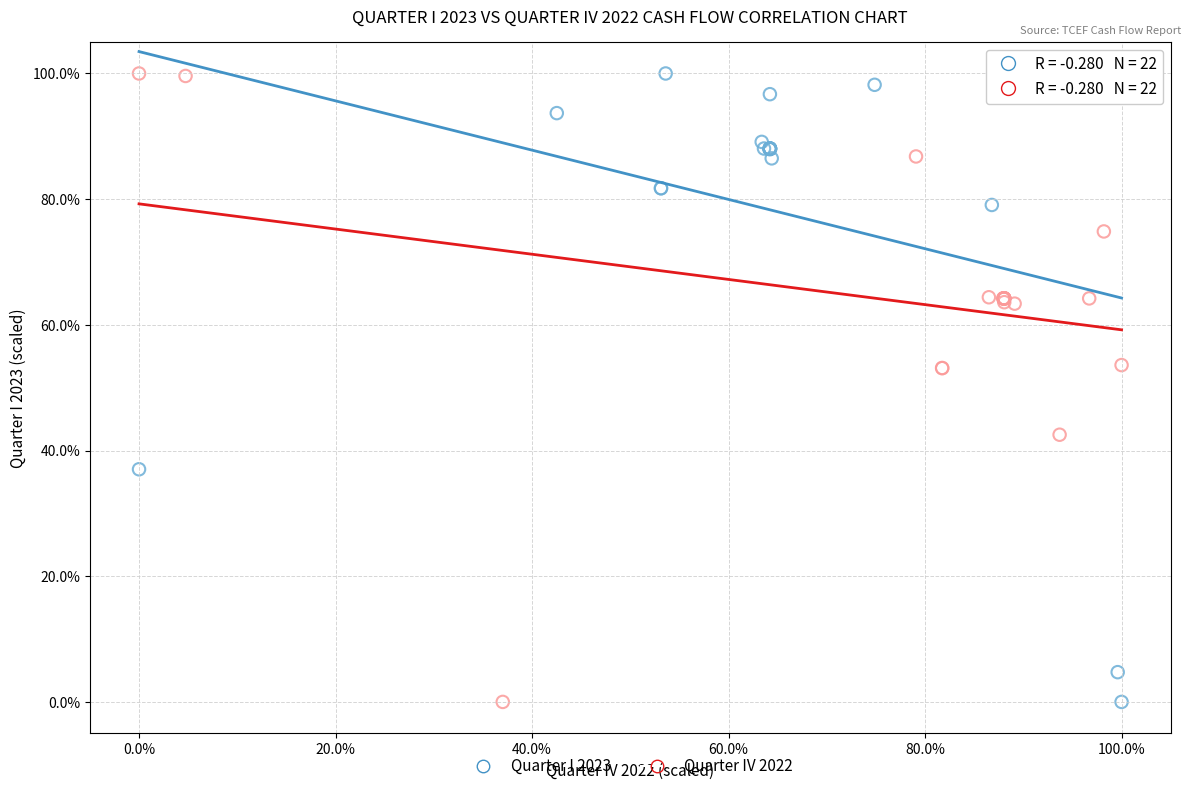

What are all the series names shown in the legend?

Quarter I 2023, Quarter IV 2022